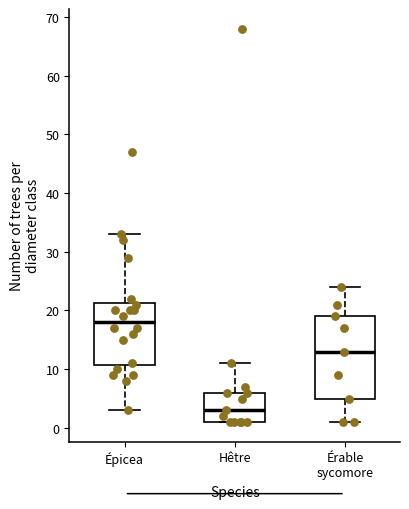

Which box has the highest median line?

Épicea